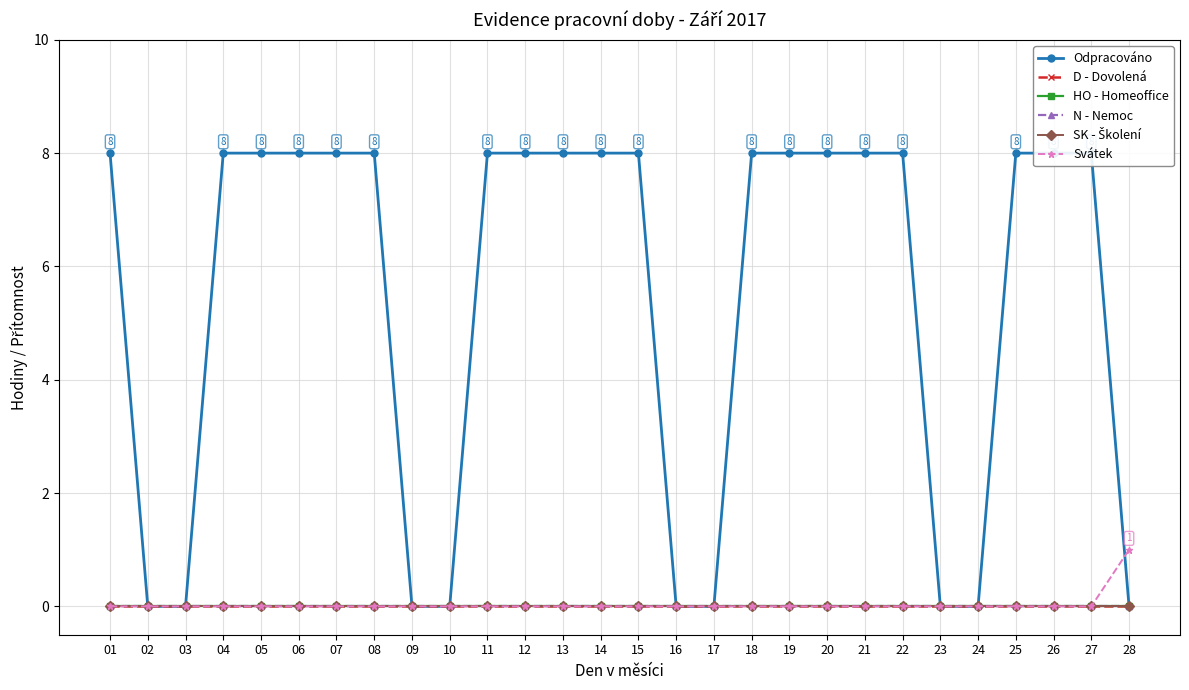

Rank the categories by Odpracováno value from lowest to highest.

02, 03, 09, 10, 16, 17, 23, 24, 28, 01, 04, 05, 06, 07, 08, 11, 12, 13, 14, 15, 18, 19, 20, 21, 22, 25, 26, 27